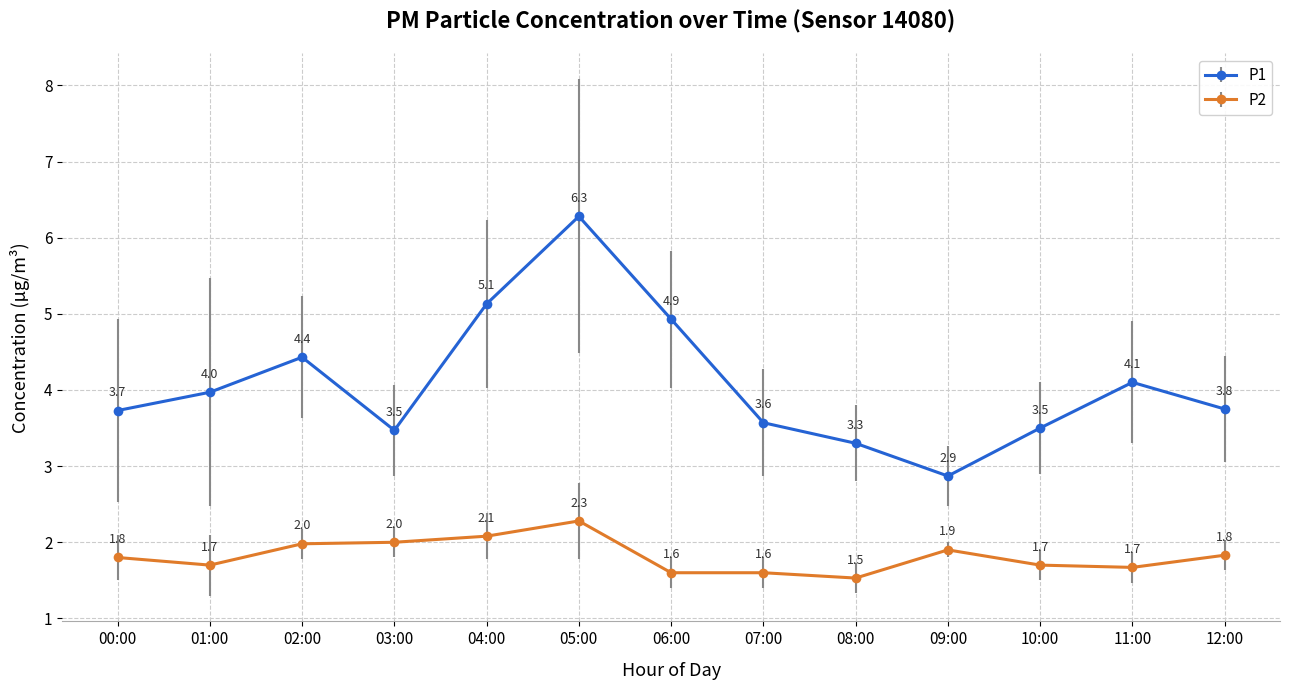

At which category is the sum across all series the highest?

05:00